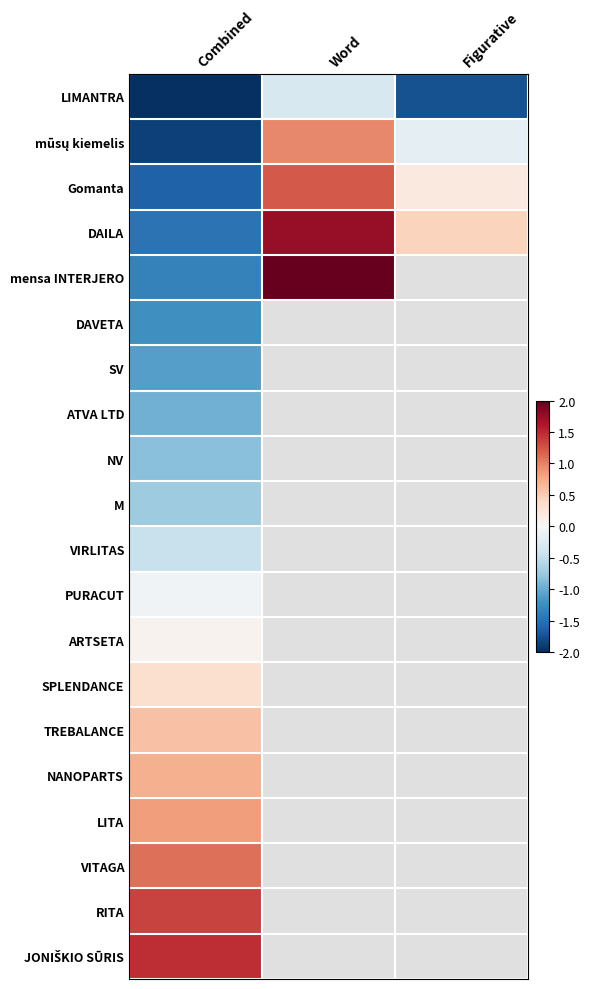

At which category is the sum across all series the highest?

Combined